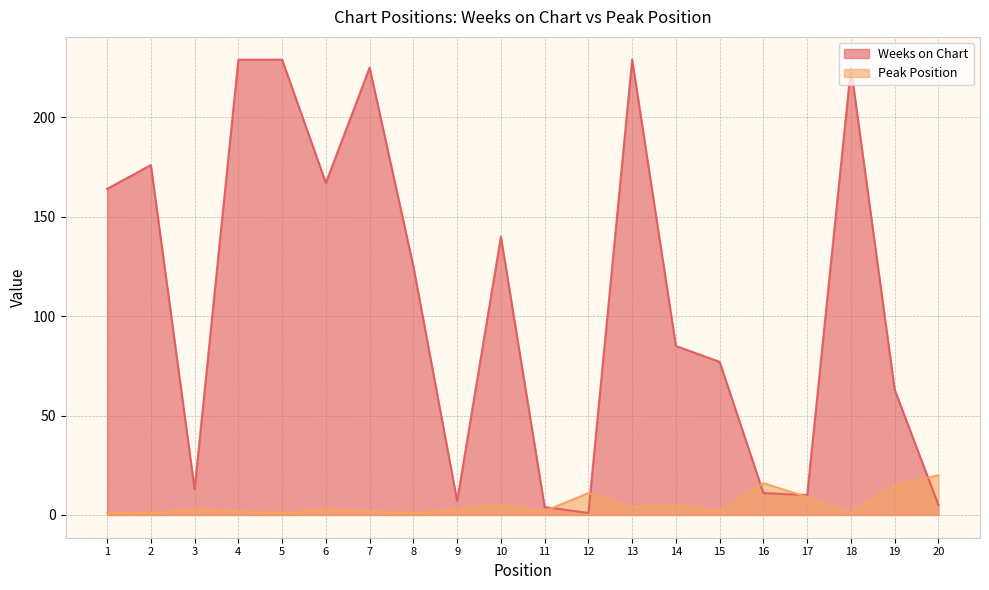

True or false: Peak Position and Weeks on Chart intersect in this chart.

True